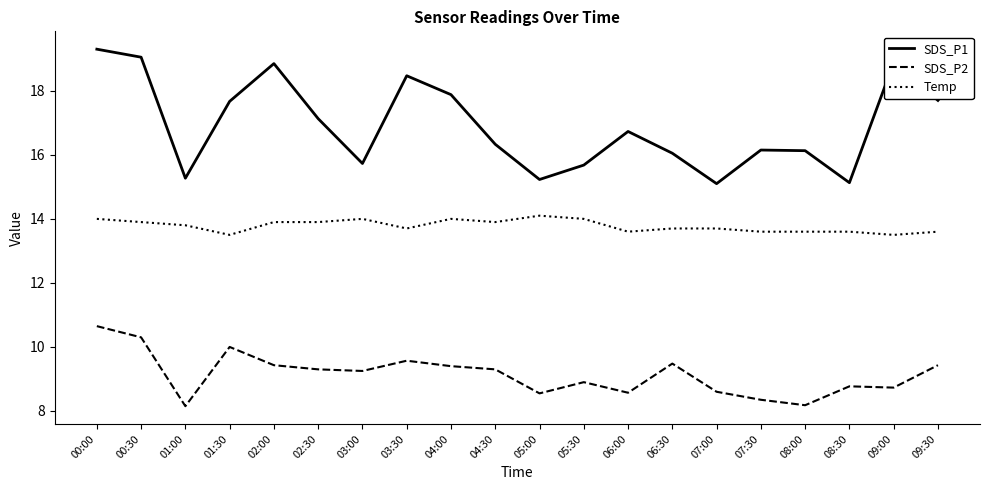

At which category is the sum across all series the highest?

00:00